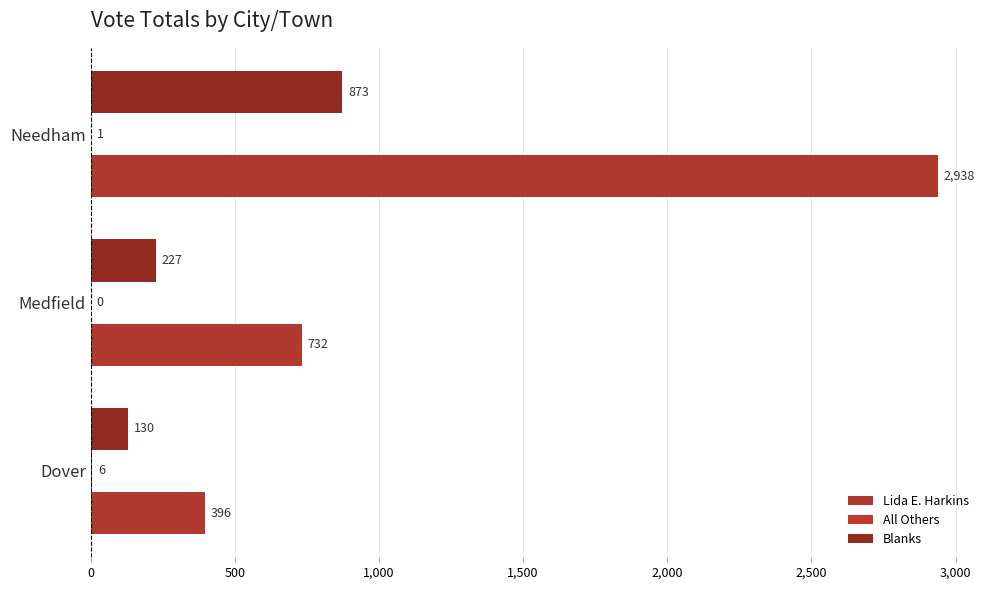

What is the value of the All Others bar at the 3rd from the left?

1